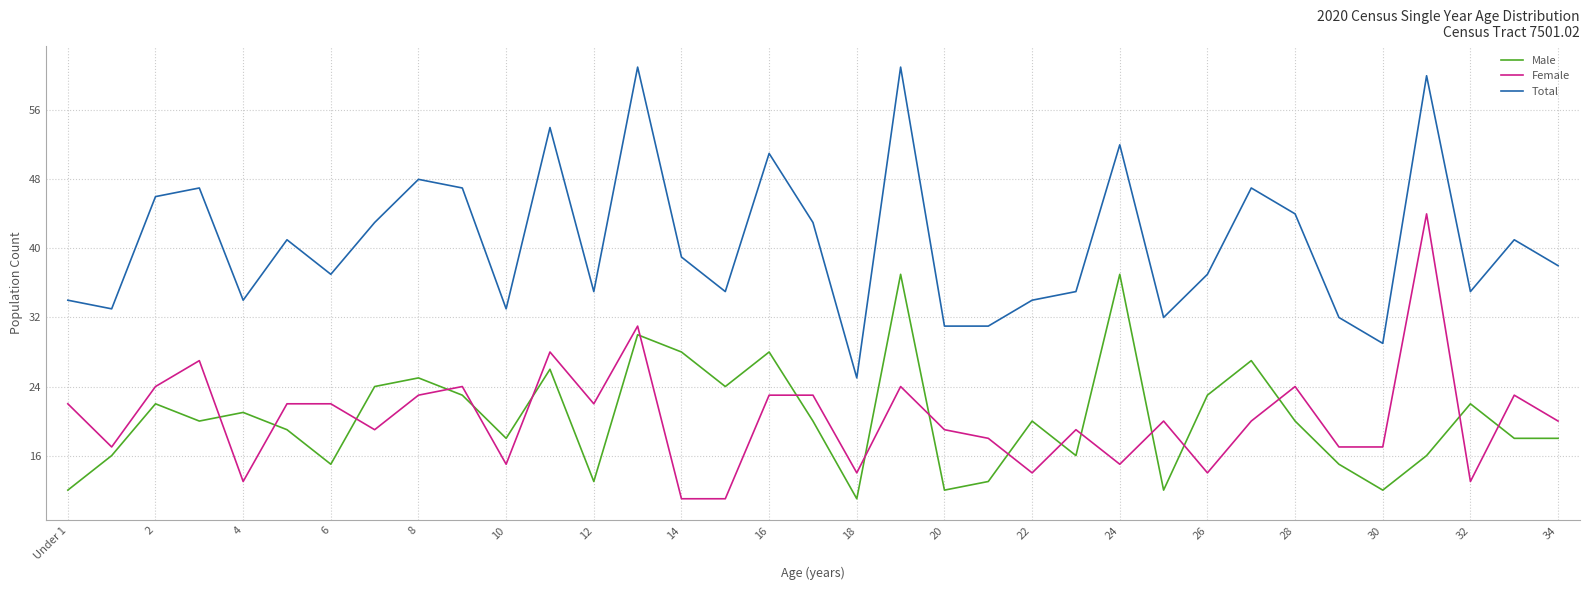

Which series ends up on top after the final intersection of Male and Female?

Female